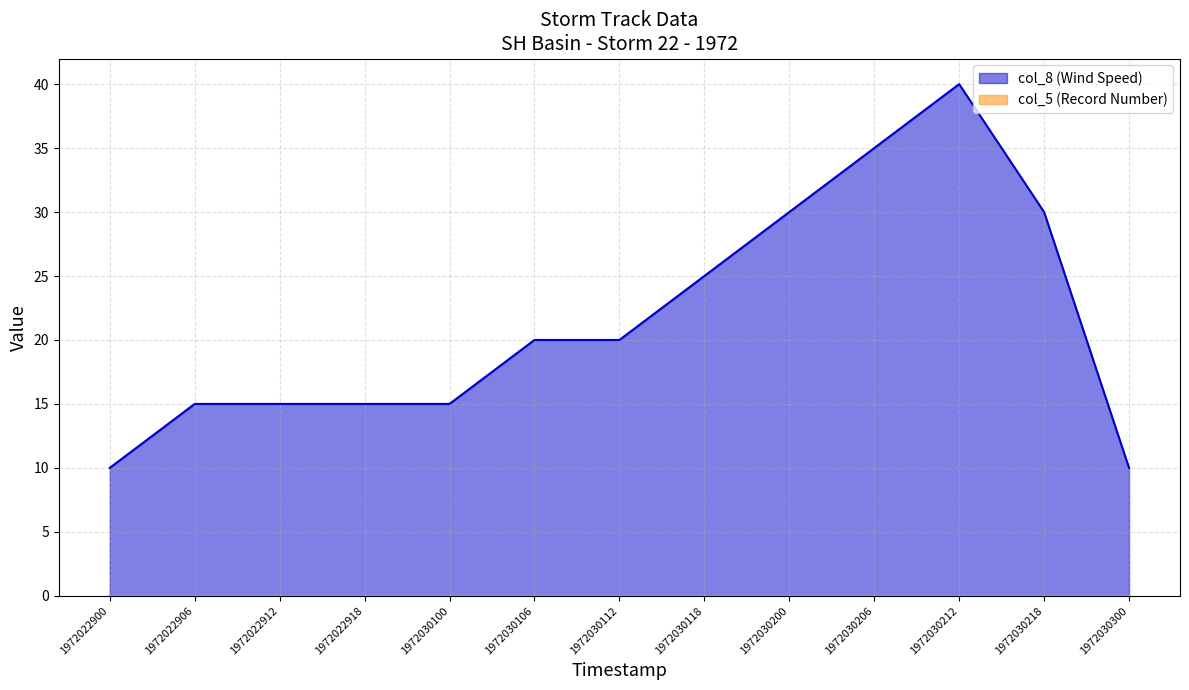

How many series are shown in this chart?

2